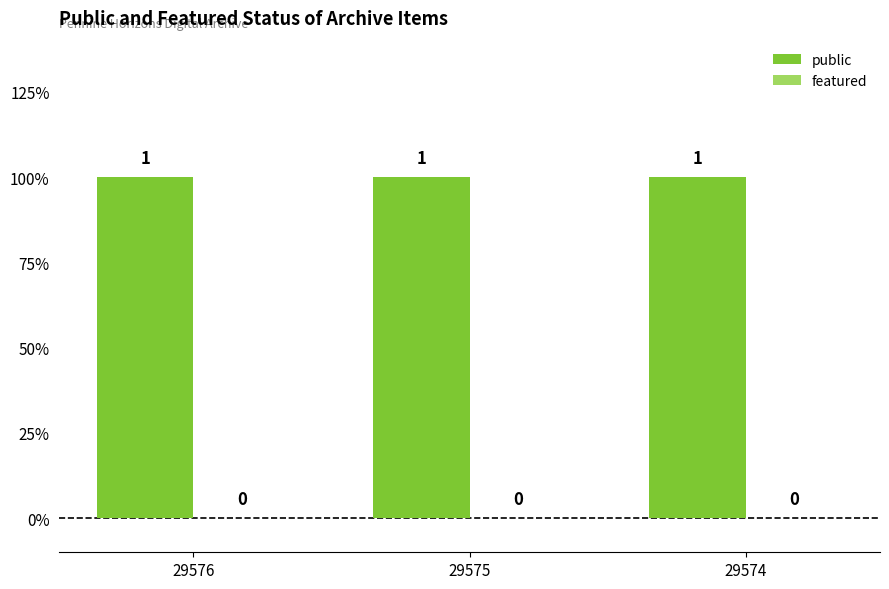

Between 29575 and 29576, which is larger?

29575